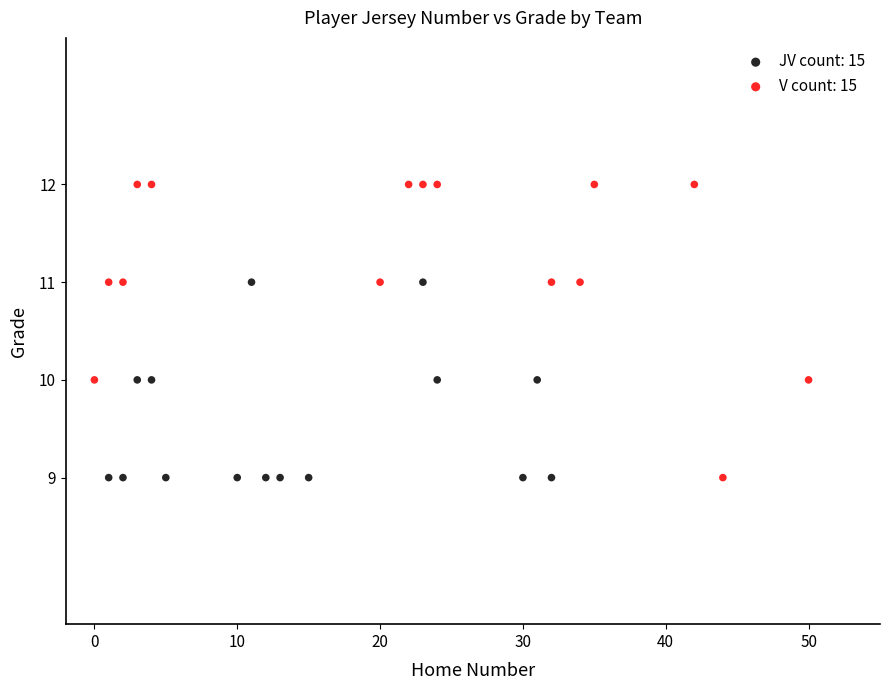

Which series has the largest Y range (max minus min)?

V count: 15